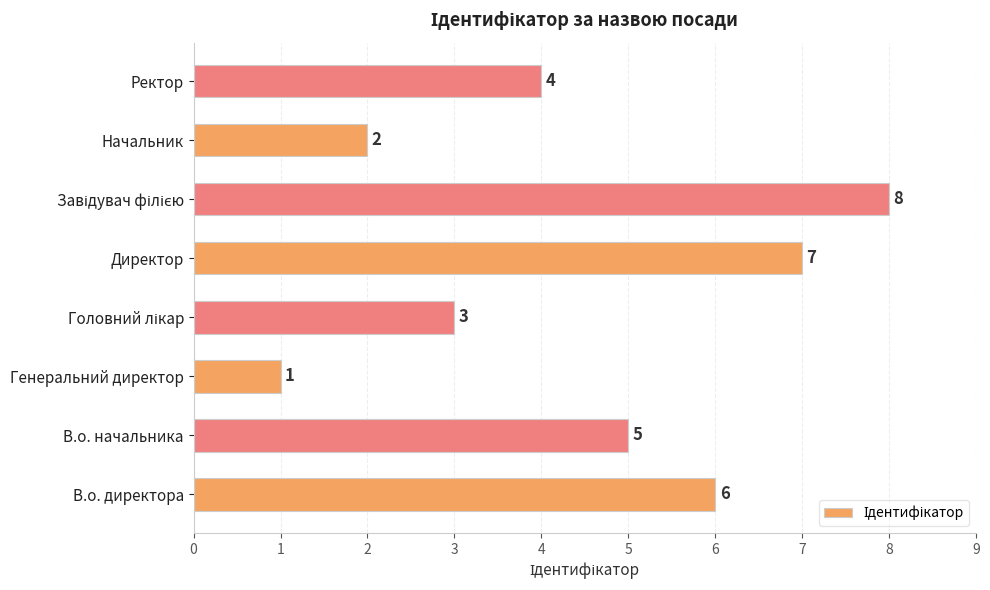

Which has a higher value, В.о. начальника or Директор?

Директор